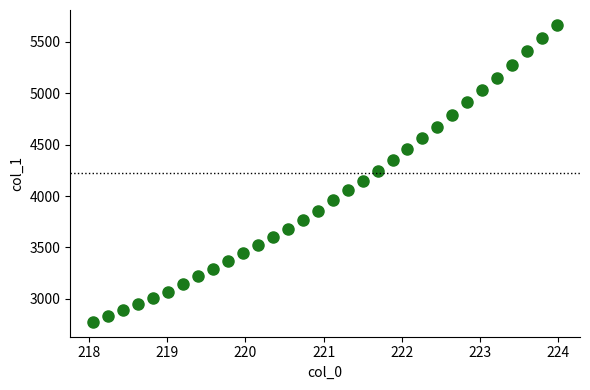

What is the range of X values (max minus min)?

5.9